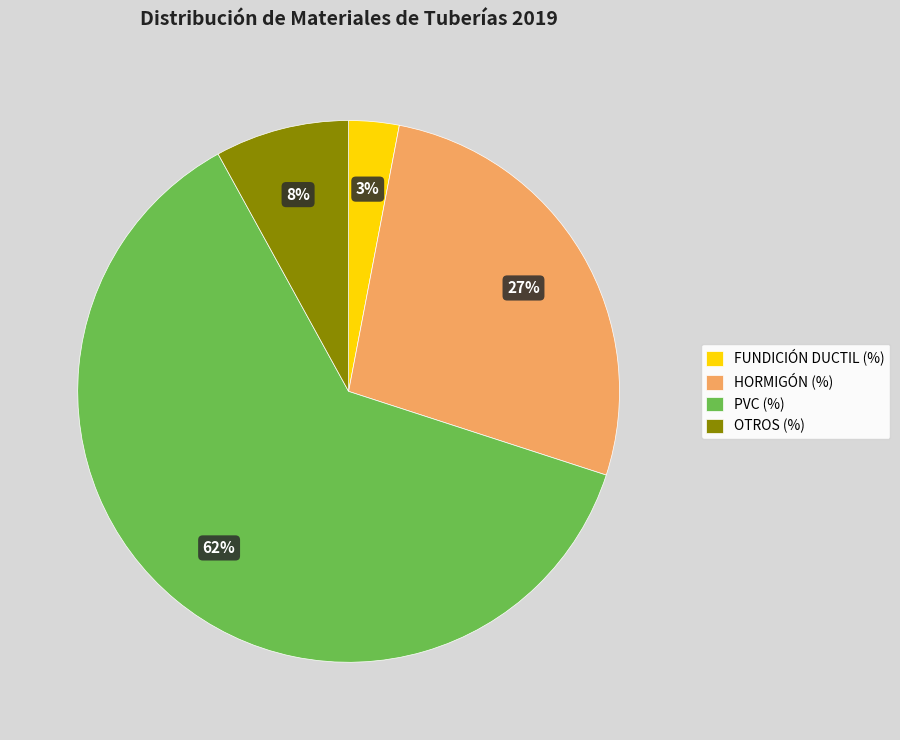

What is the largest slice in the pie chart?

PVC (%)